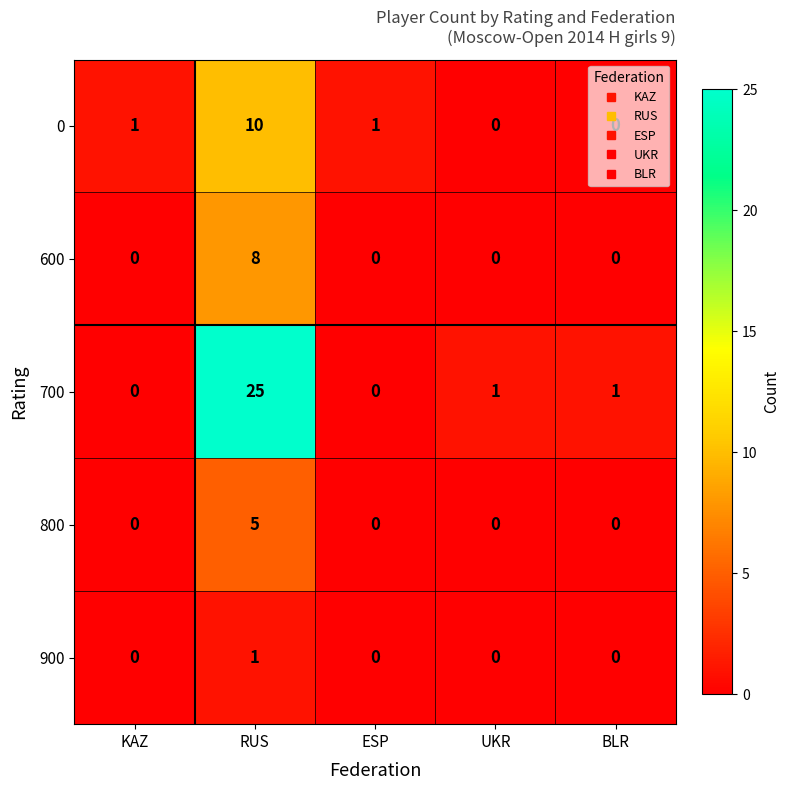

How many 0 values are between 0 and 1?

4